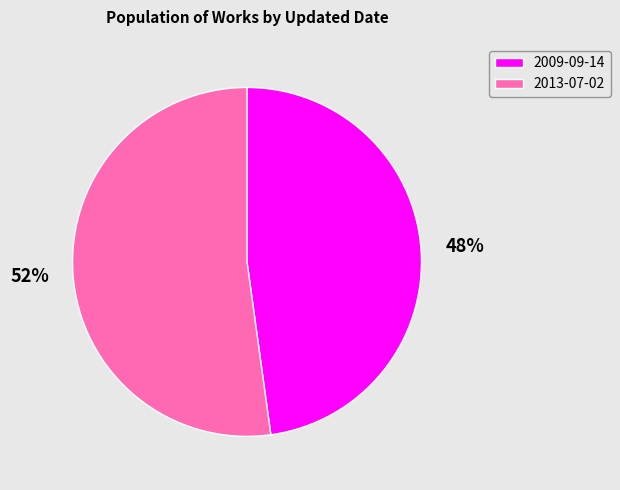

To the nearest percent, what is the difference between the 2013-07-02 and 2009-09-14 slice percentages?

4%